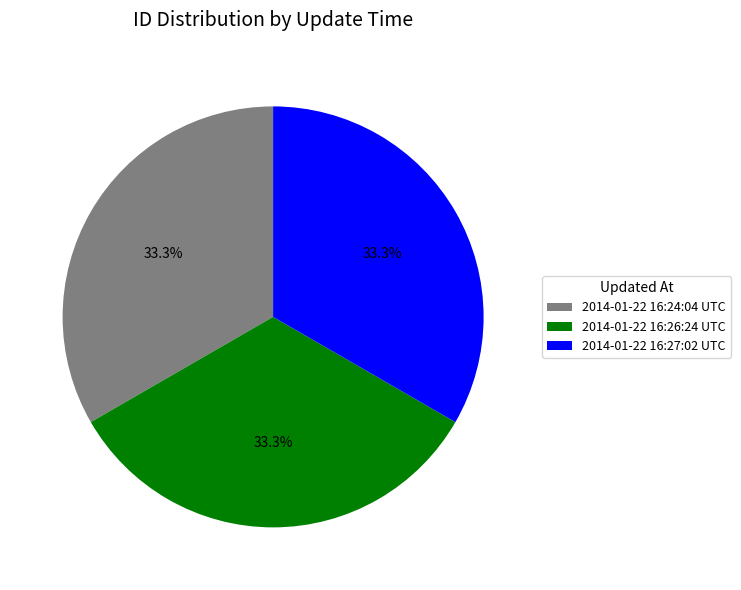

Is there a majority slice in this chart?

No